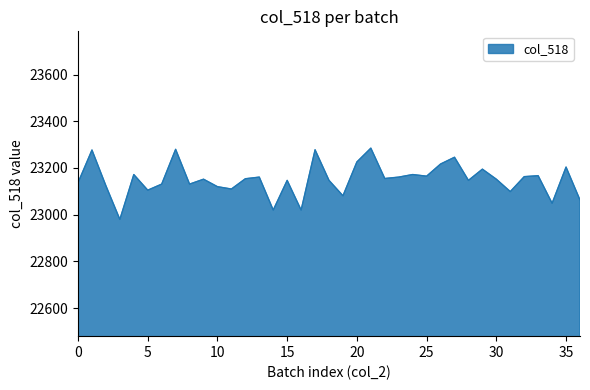

What is the average value?

23151